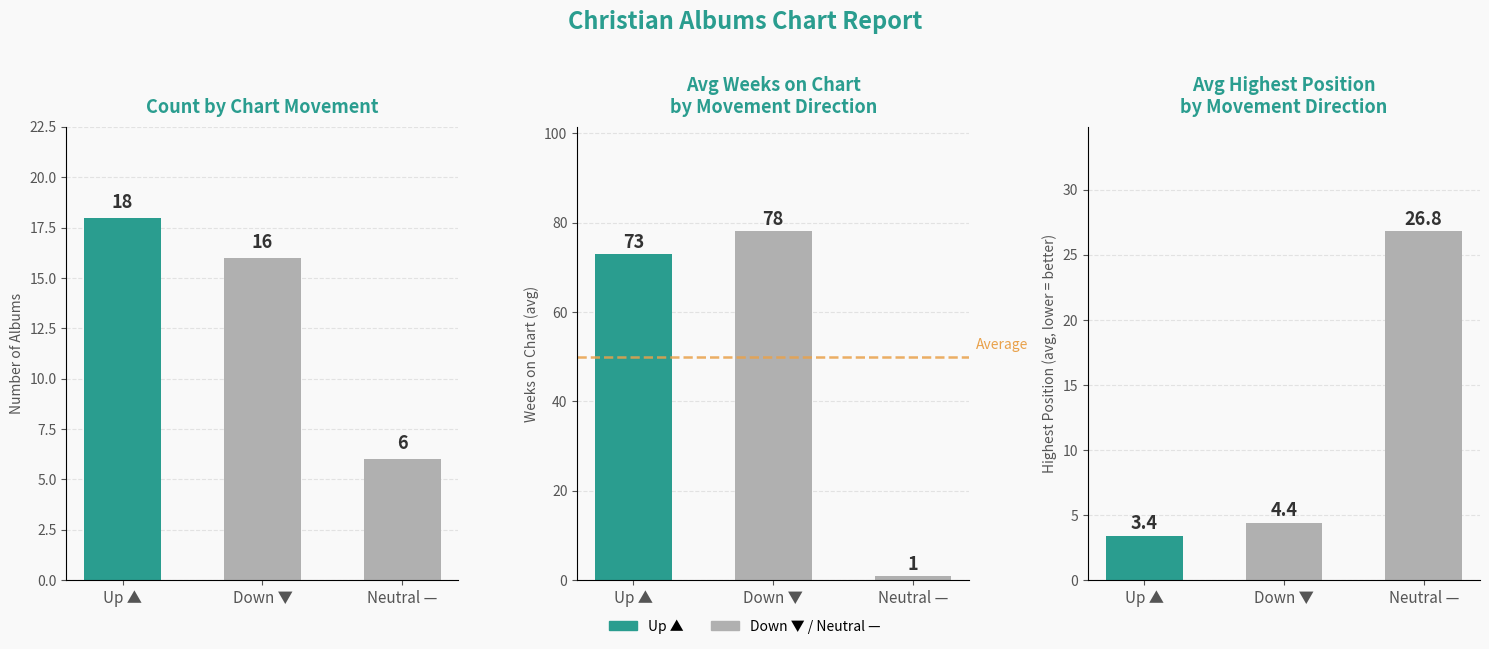

At which category is the sum across all series the highest?

Down ▼